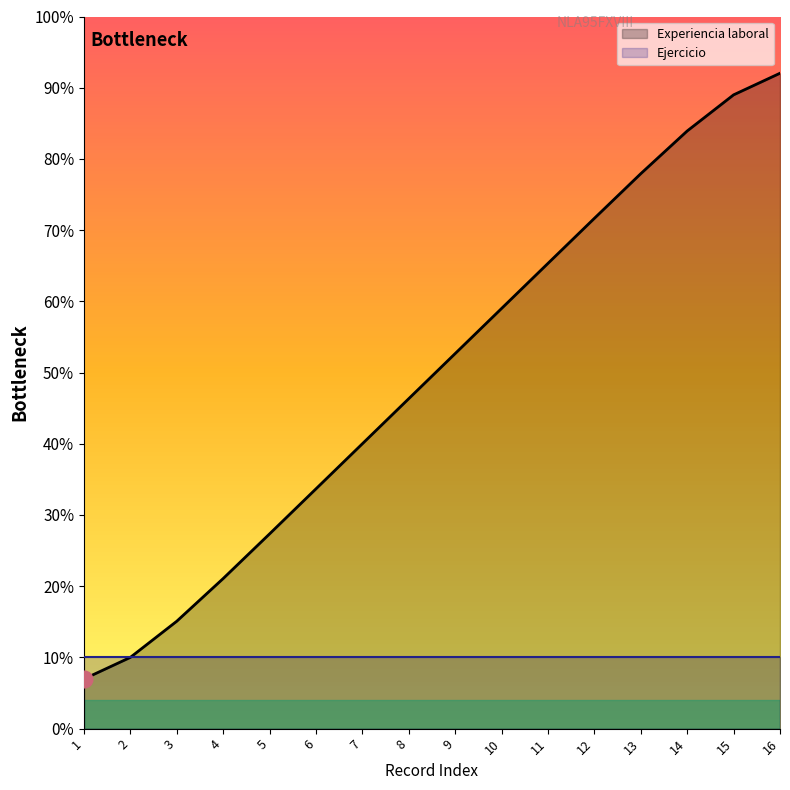

What is the greatest value displayed?

92.0